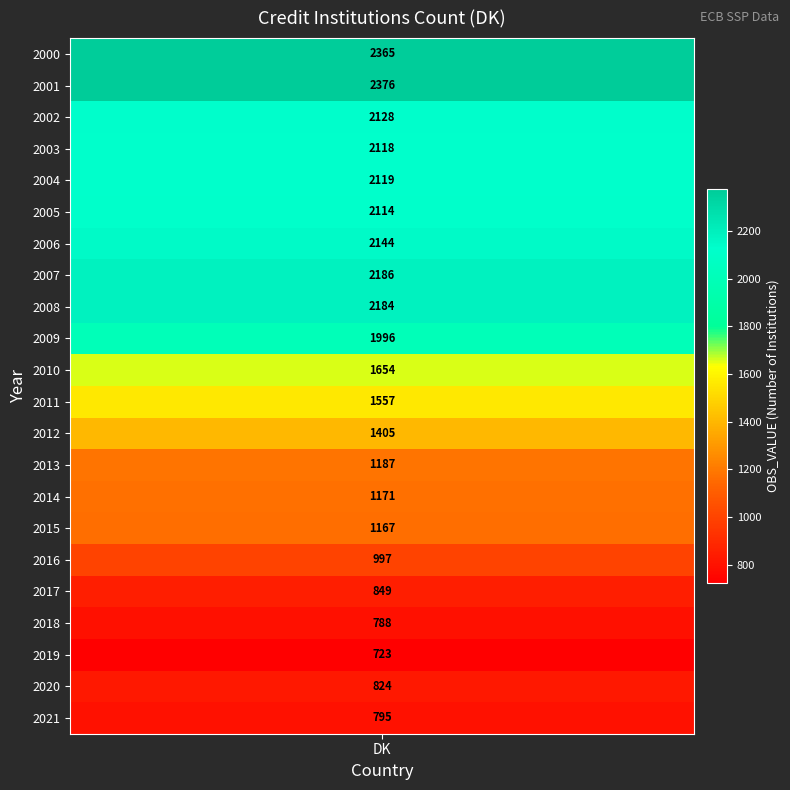

Rank the categories by value from lowest to highest.

2019, 2018, 2021, 2020, 2017, 2016, 2015, 2014, 2013, 2012, 2011, 2010, 2009, 2005, 2003, 2004, 2002, 2006, 2008, 2007, 2000, 2001